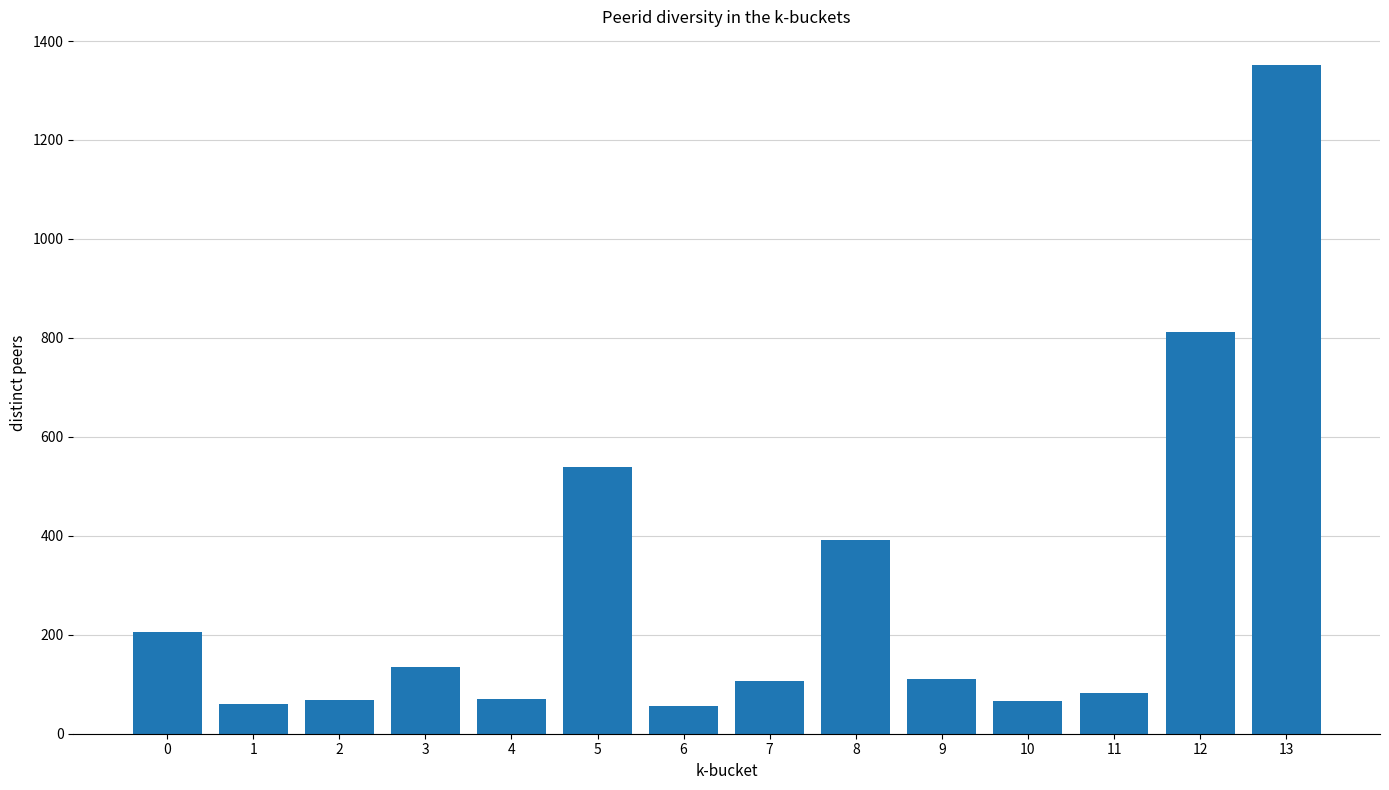

What is the sum of all values?

4055.9